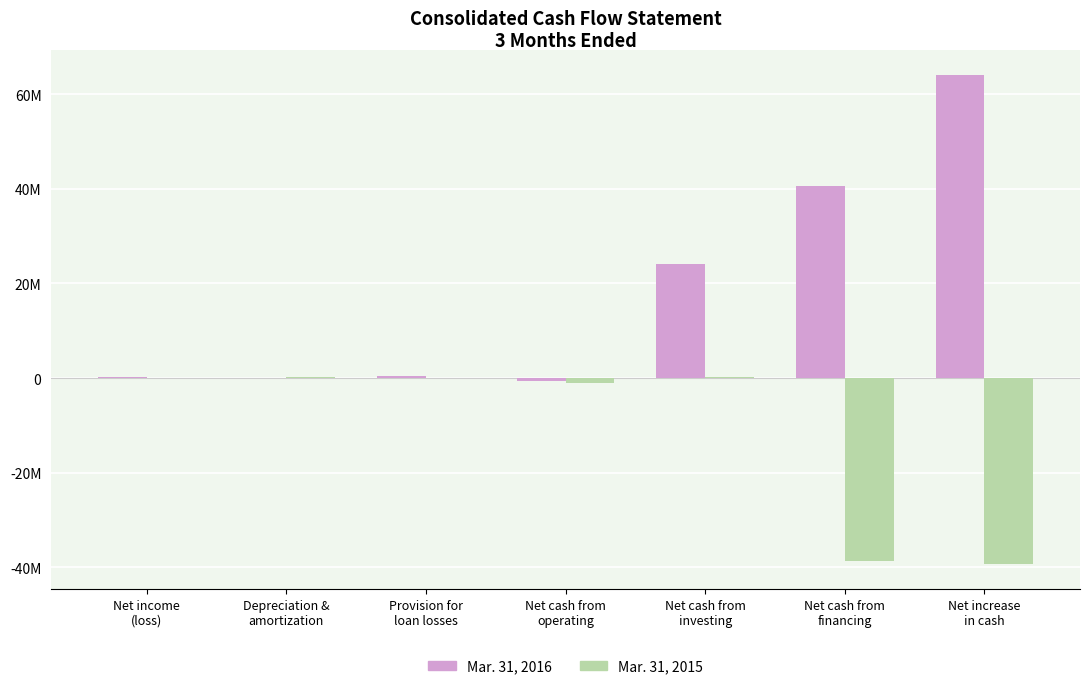

What is the difference between the second highest and second lowest values in the Mar. 31, 2015 series?

38847000